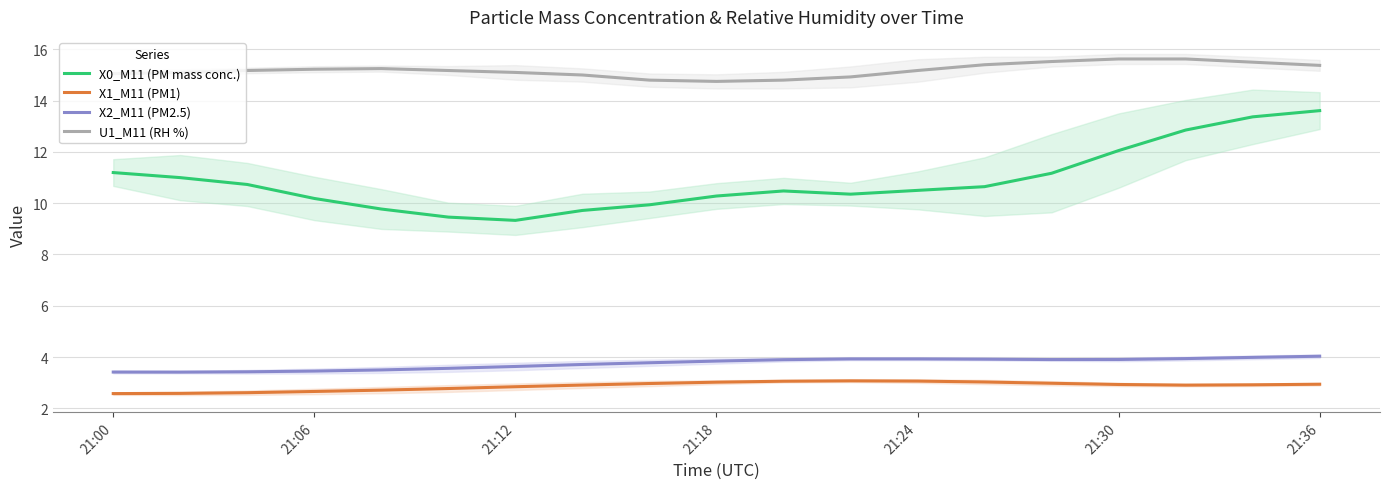

What are all the series names shown in the legend?

X0_M11 (PM mass conc.), X1_M11 (PM1), X2_M11 (PM2.5), U1_M11 (RH %)